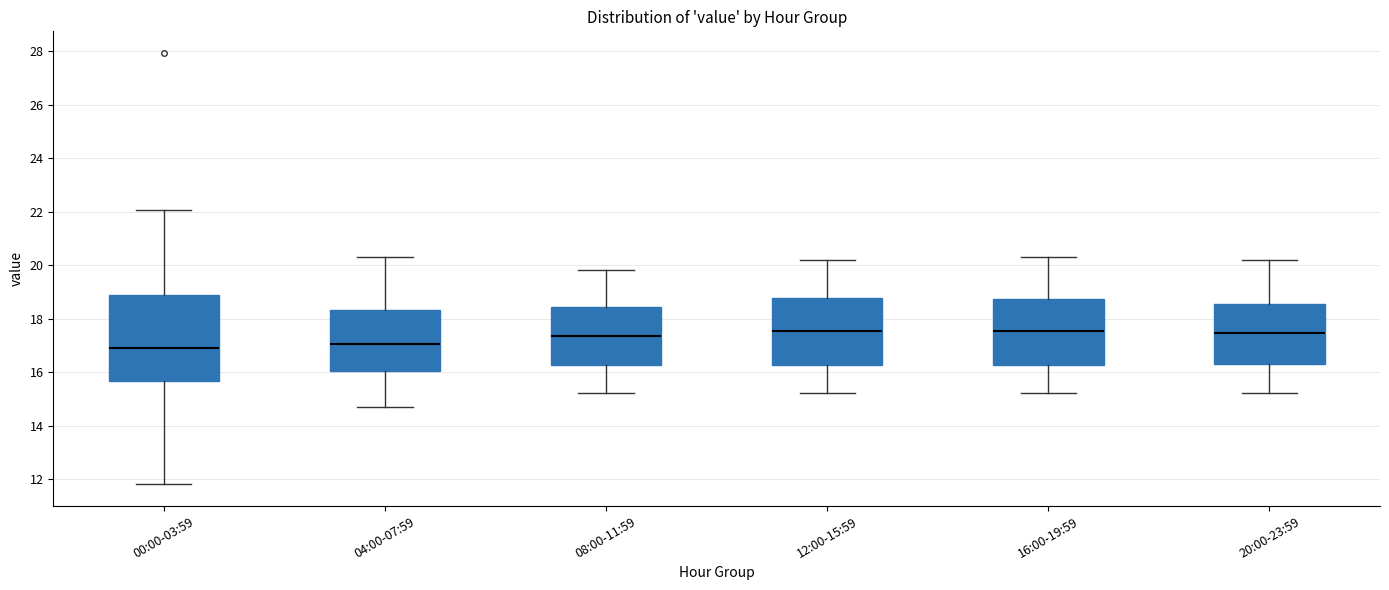

Reading left to right, read every box against the y-axis: the position of its median line, the range the box covers, and the ends of its whiskers. The values are not printed on the chart, so give them approximately, as read against the axis.

00:00-03:59: median 17.0, box 15.6 to 18.8, whiskers 11.8 to 22.0
04:00-07:59: median 17.0, box 16.0 to 18.4, whiskers 14.8 to 20.4
08:00-11:59: median 17.4, box 16.2 to 18.4, whiskers 15.2 to 19.8
12:00-15:59: median 17.6, box 16.2 to 18.8, whiskers 15.2 to 20.2
16:00-19:59: median 17.6, box 16.2 to 18.8, whiskers 15.2 to 20.4
20:00-23:59: median 17.4, box 16.4 to 18.6, whiskers 15.2 to 20.2